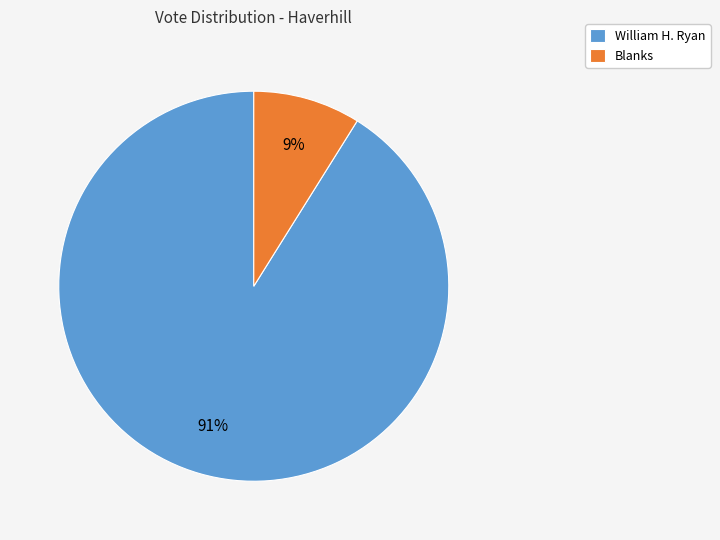

Does William H. Ryan represent more than half of the total?

Yes